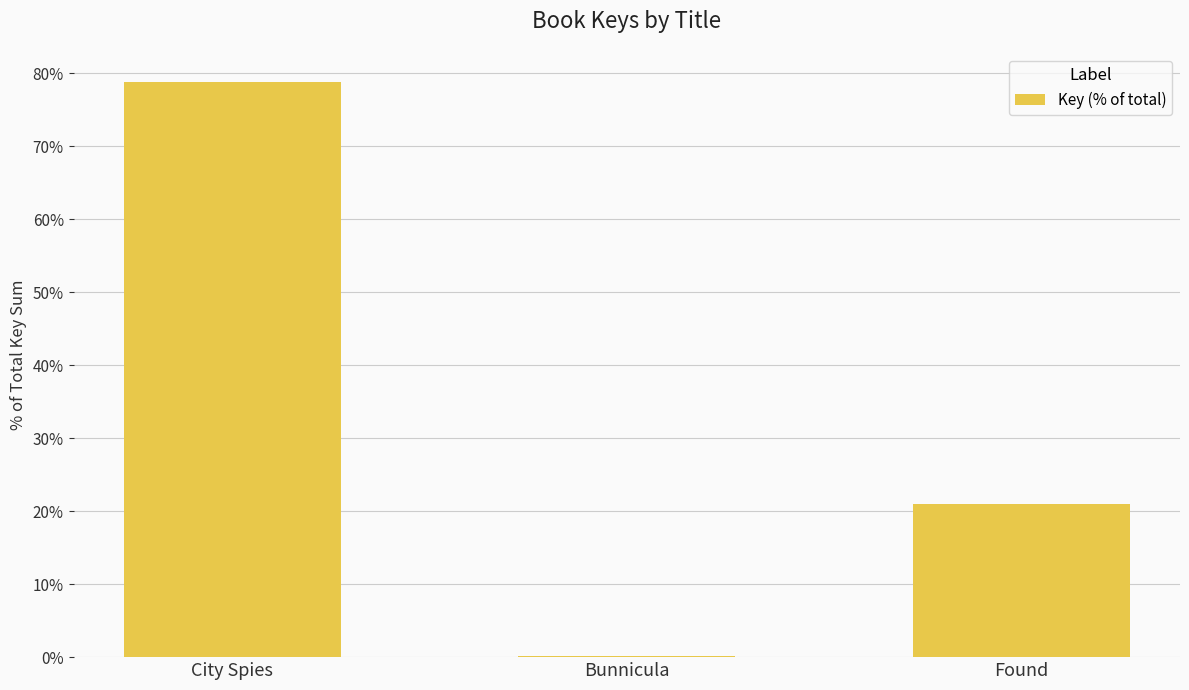

Which label corresponds to the largest value in the chart?

City Spies